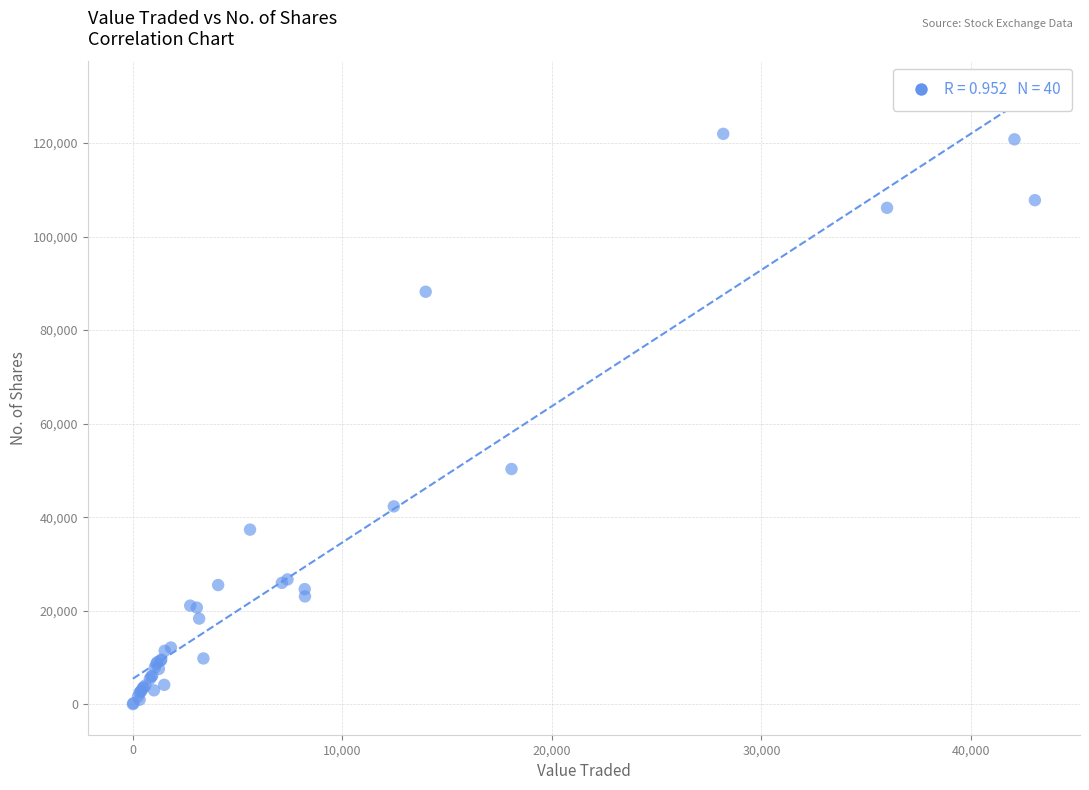

What Y value in the scatter plot is closest to 61002?

50314